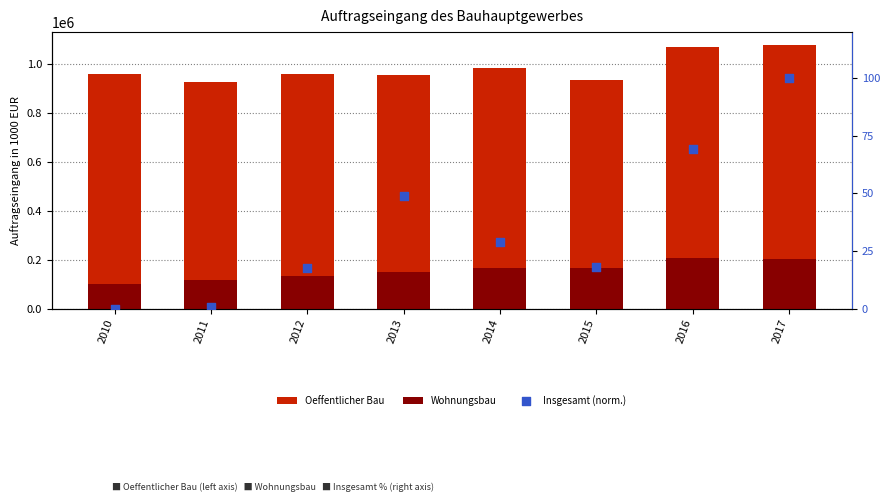

Is the value of Insgesamt (norm.) at 2016 greater than the value of Wohnungsbau at 2011?

No